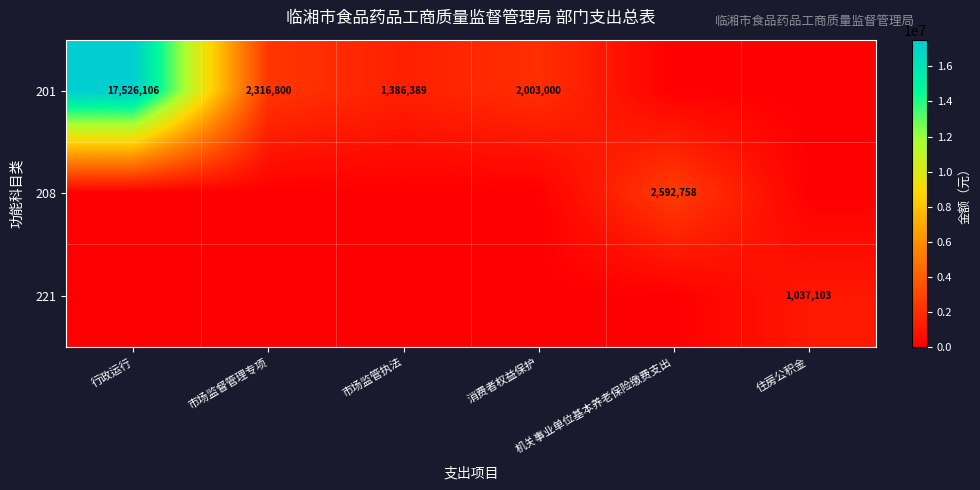

List the series in order of their peak value, lowest first.

221, 208, 201